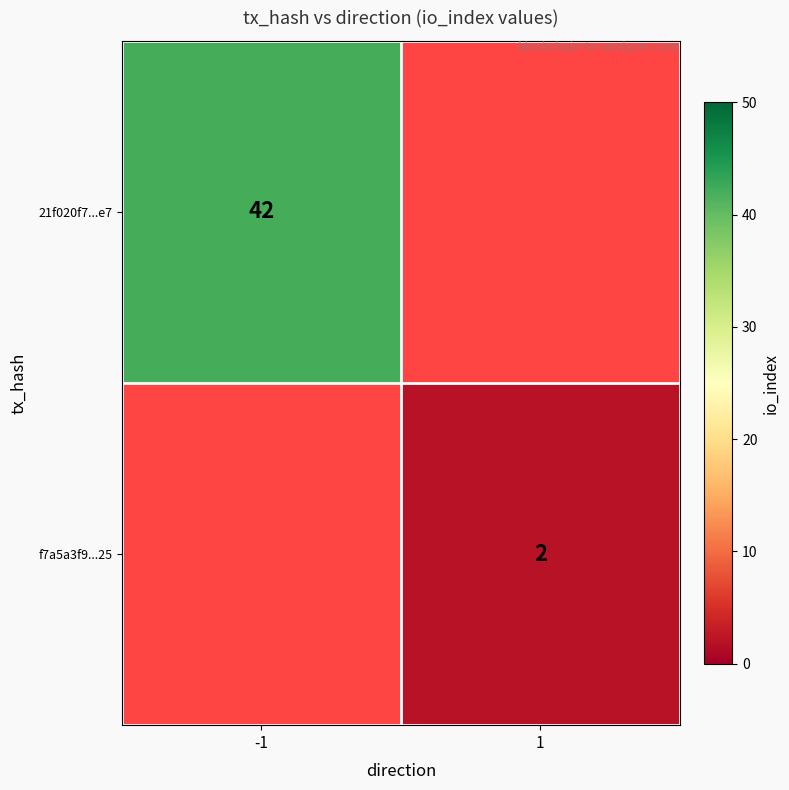

The f7a5a3f9...25 series shows 4 at 1. True or false?

False